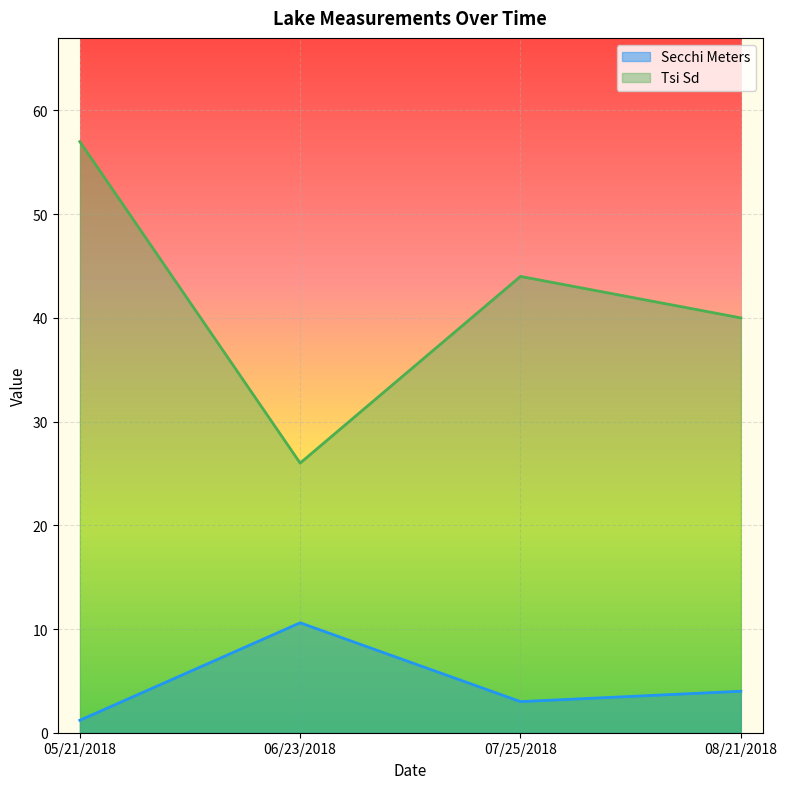

How many lines are shown in the chart?

2